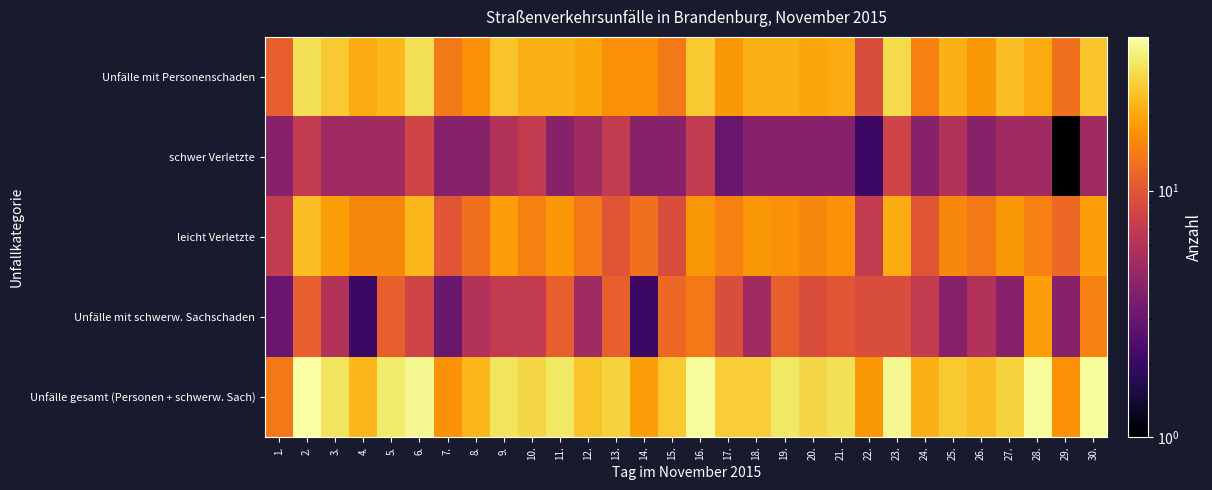

At 16., list the series in order from smallest to largest.

schwer Verletzte, Unfälle mit schwerw. Sachschaden, leicht Verletzte, Unfälle mit Personenschaden, Unfälle gesamt (Personen + schwerw. Sach)